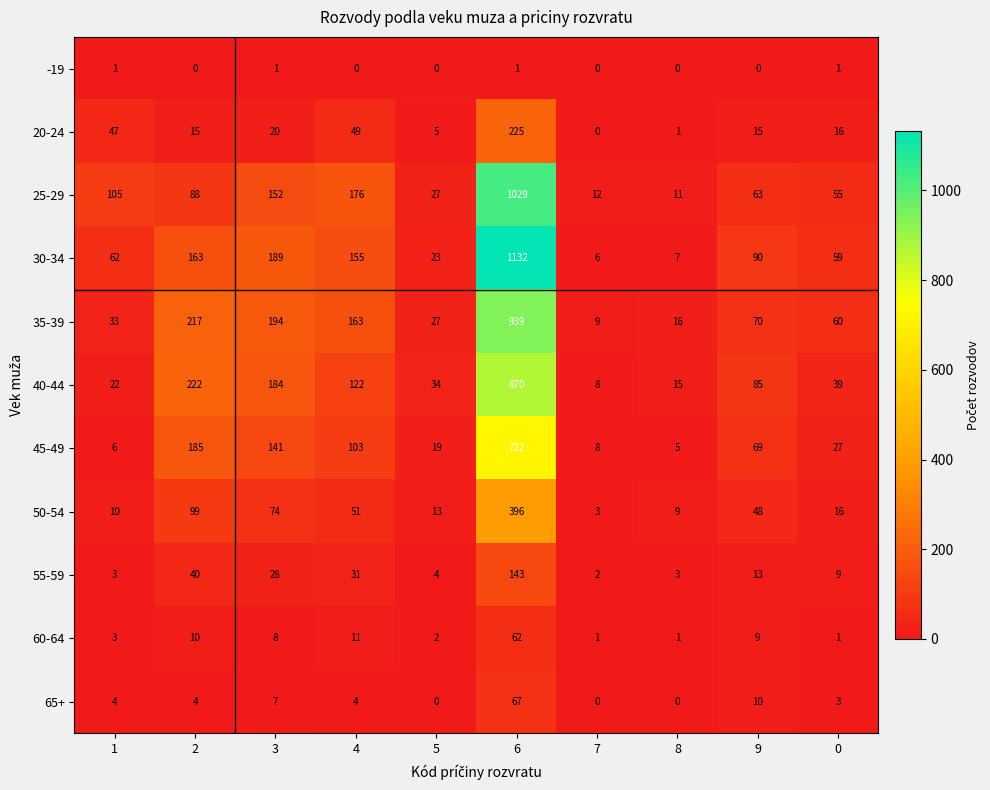

Is it true that 35-39 equals 20 at 9?

False